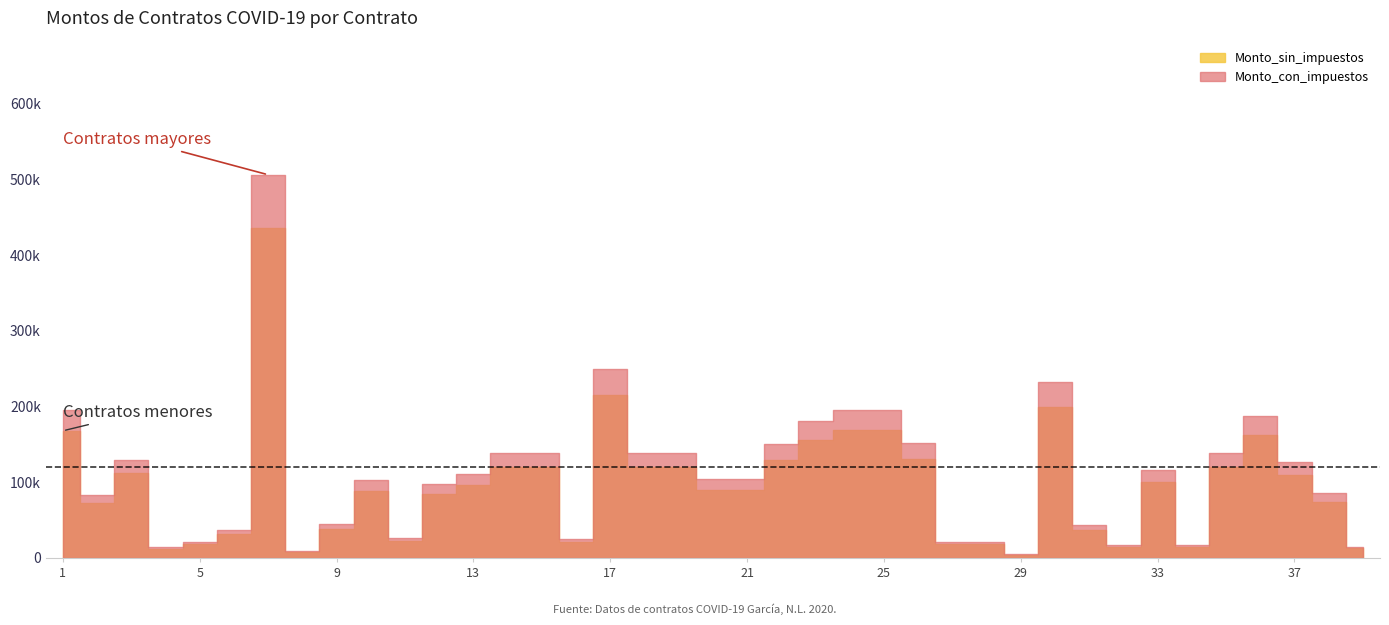

What is the difference between the Monto_sin_impuestos values at 13 and 19?

24000.0